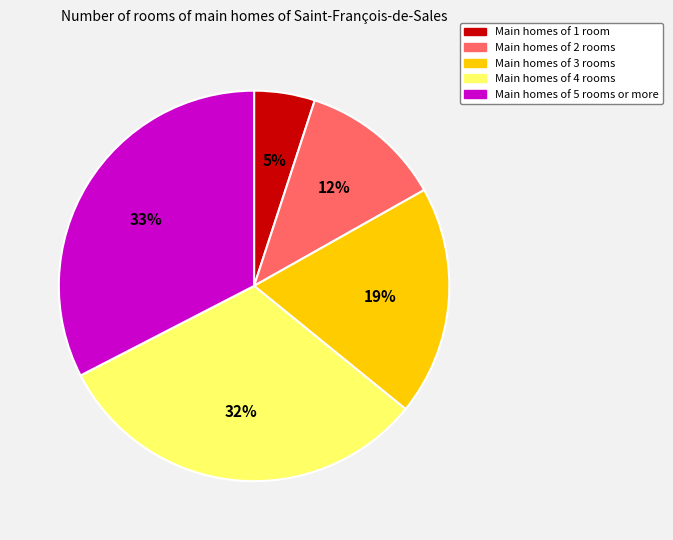

To the nearest percent, what is the difference between the Main homes of 1 room and Main homes of 5 rooms or more slice percentages?

28%